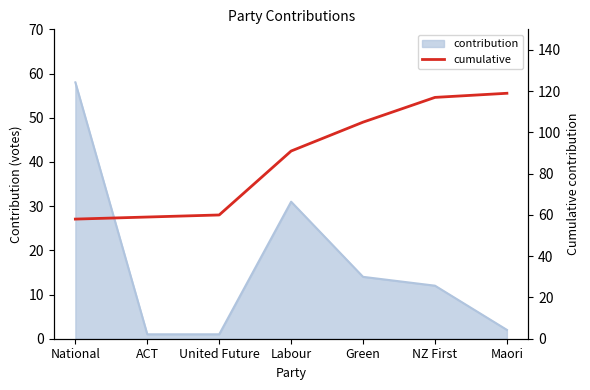

The value at Green is 105. True or false?

True